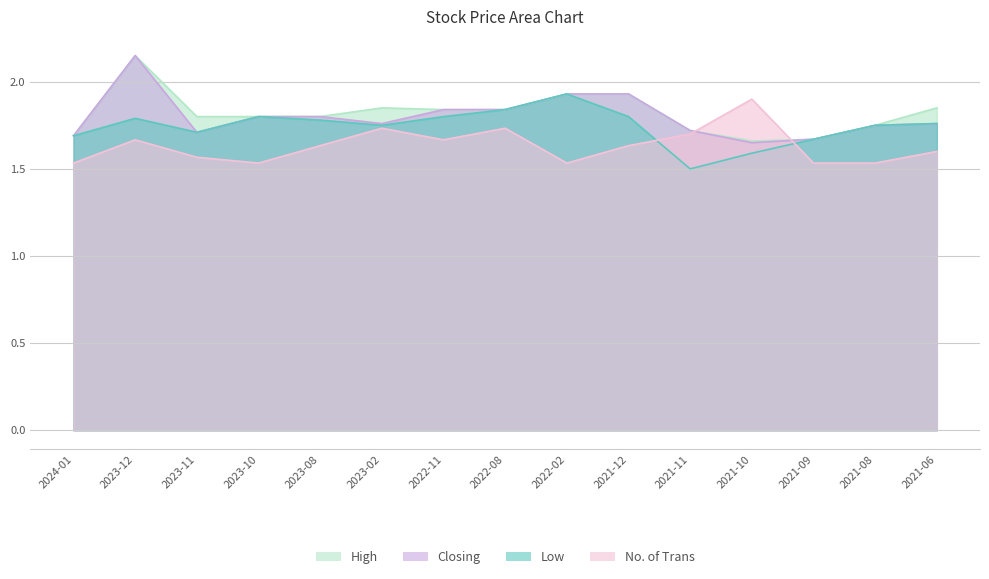

What is the sum of the No. of Trans values at 2021-11 and 2023-10?

3.2